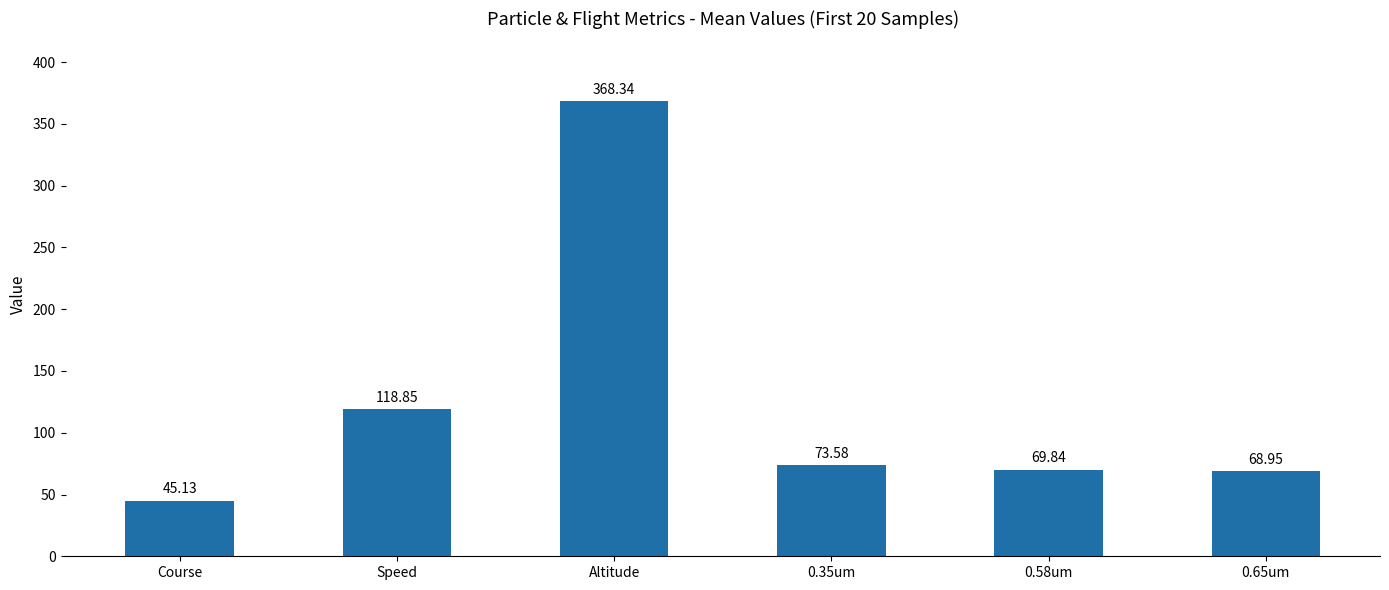

What is the difference between the values at Altitude and 0.58um?

298.5